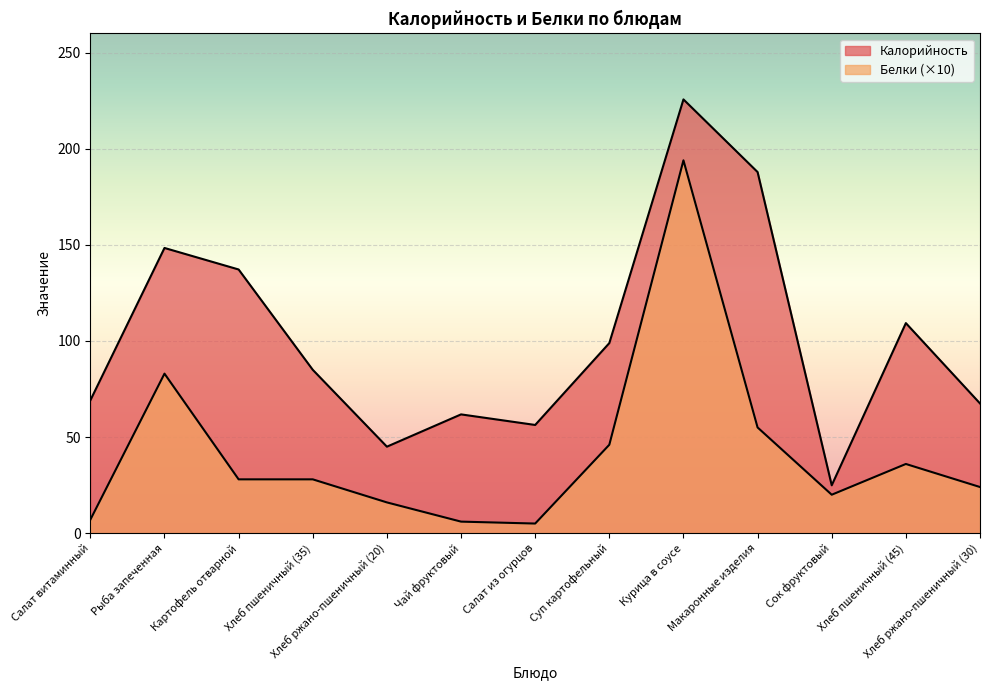

How many values in the Калорийность series are below 85?

6